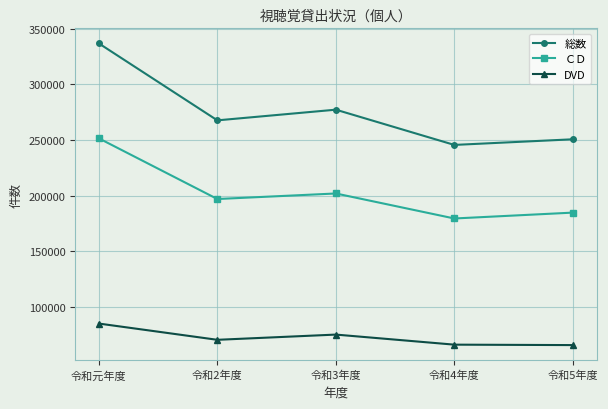

What is the difference between the highest and lowest values at 令和2年度?

197324